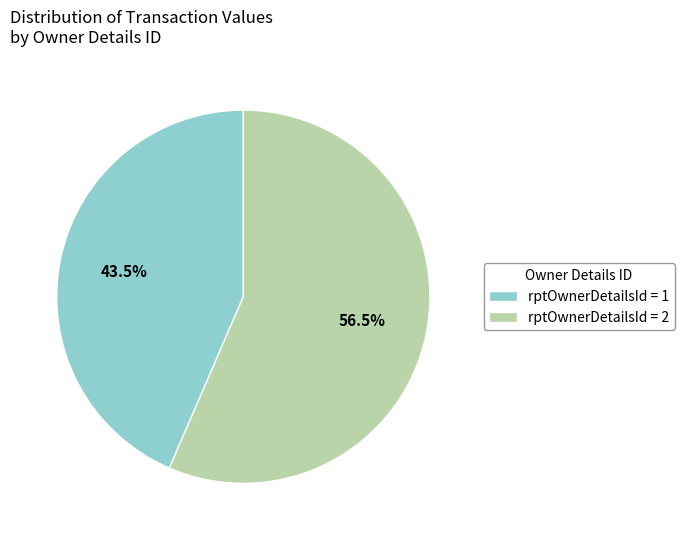

How many slices are in this pie chart?

2